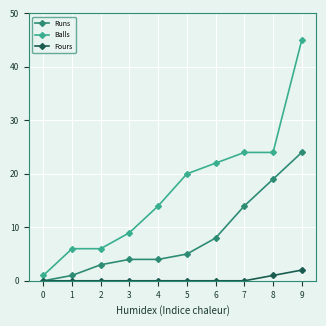

True or false: Runs has a value of 0 at 0.

True